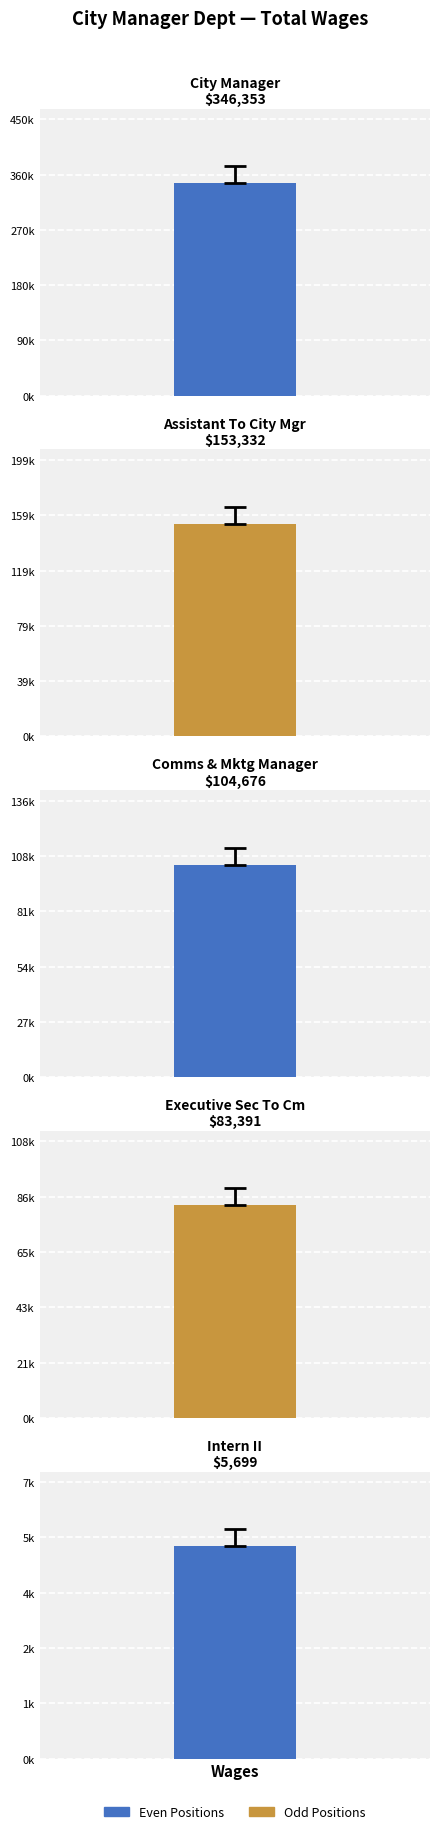

What is the difference between the second highest and second lowest values?

69941